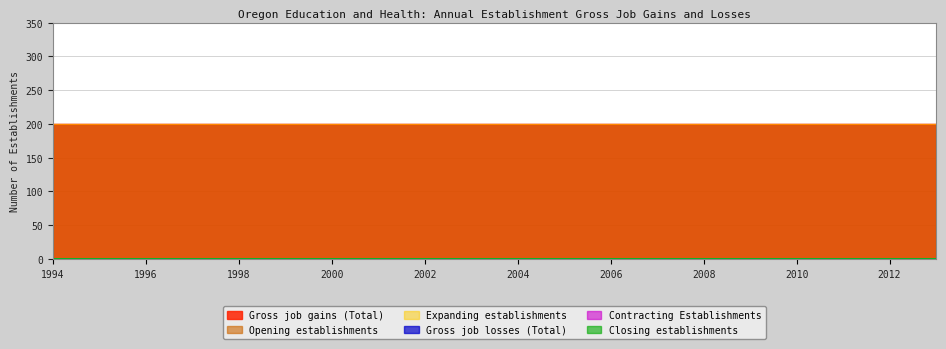

Reading right to left, what are all the values shown in this chart?

Gross job gains (Total): 2013=200	2012=200	2011=200	2010=200	2009=200	2008=200	2007=200	2006=200	2005=200	2004=200	2003=200	2002=200	2001=200	2000=200	1999=200	1998=200	1997=200	1996=200	1995=200	1994=200
Expanding establishments: 2013=0	2012=0	2011=0	2010=0	2009=0	2008=0	2007=0	2006=0	2005=0	2004=0	2003=0	2002=0	2001=0	2000=0	1999=0	1998=0	1997=0	1996=0	1995=0	1994=0
Opening establishments: 2013=200	2012=200	2011=200	2010=200	2009=200	2008=200	2007=200	2006=200	2005=200	2004=200	2003=200	2002=200	2001=200	2000=200	1999=200	1998=200	1997=200	1996=200	1995=200	1994=200
Gross job losses (Total): 2013=0	2012=0	2011=0	2010=0	2009=0	2008=0	2007=0	2006=0	2005=0	2004=0	2003=0	2002=0	2001=0	2000=0	1999=0	1998=0	1997=0	1996=0	1995=0	1994=0
Contracting Establishments: 2013=0	2012=0	2011=0	2010=0	2009=0	2008=0	2007=0	2006=0	2005=0	2004=0	2003=0	2002=0	2001=0	2000=0	1999=0	1998=0	1997=0	1996=0	1995=0	1994=0
Closing establishments: 2013=0	2012=0	2011=0	2010=0	2009=0	2008=0	2007=0	2006=0	2005=0	2004=0	2003=0	2002=0	2001=0	2000=0	1999=0	1998=0	1997=0	1996=0	1995=0	1994=0